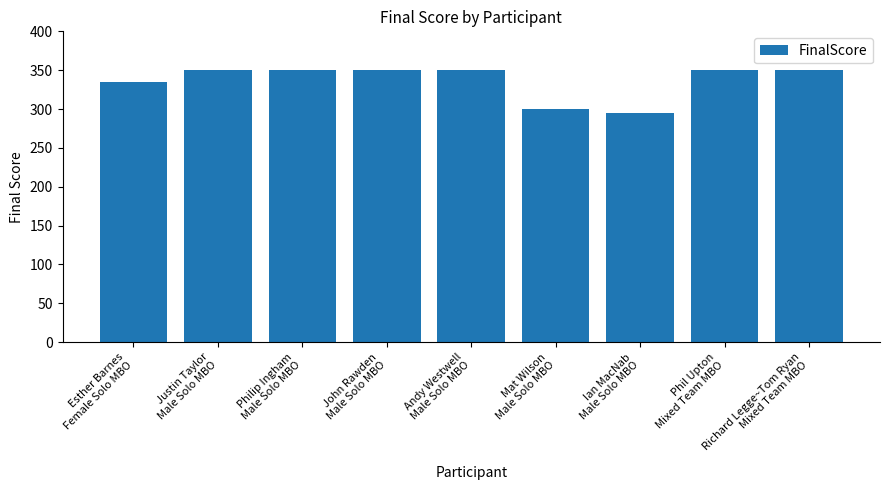

What is the sum of all values?

3030